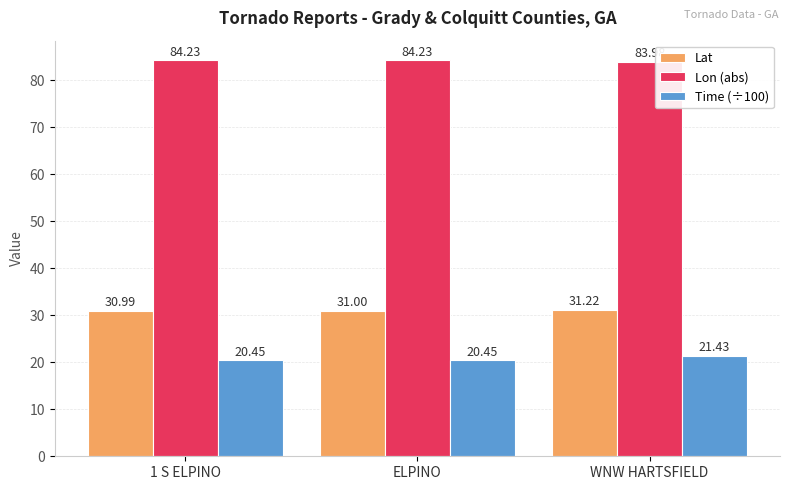

What is the difference between the highest and lowest values at ELPINO?

63.8